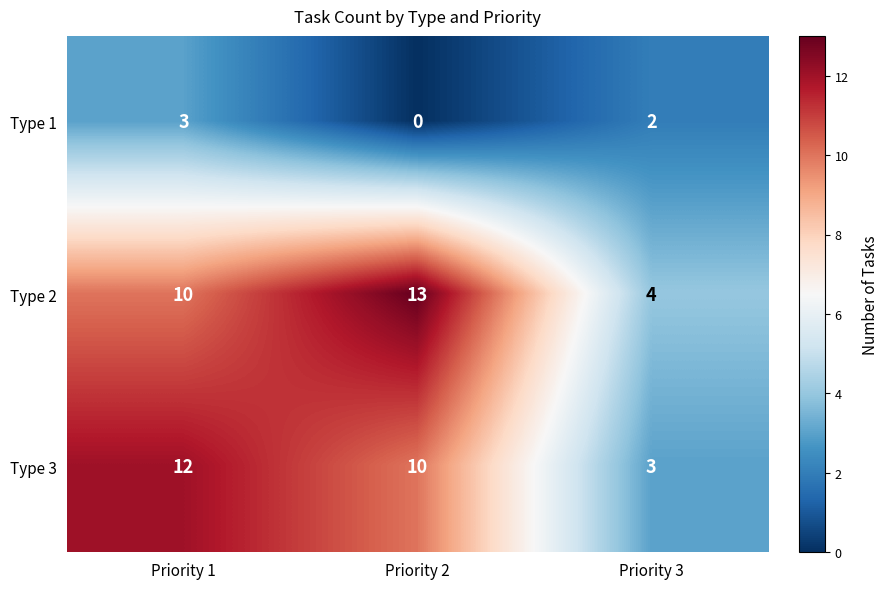

What is the sum of all Type 1 values?

5